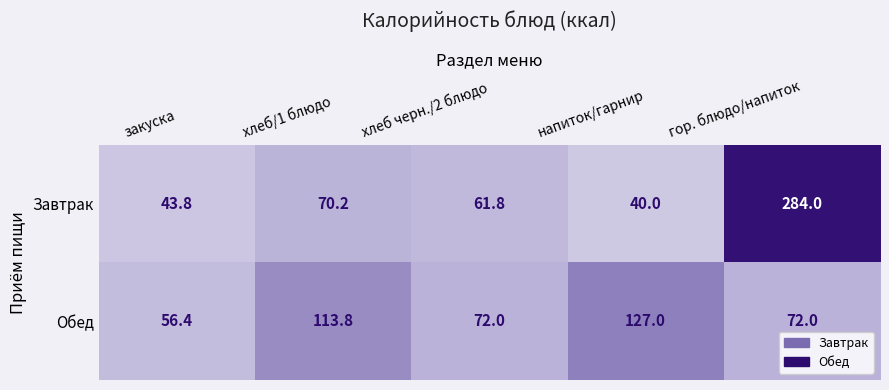

What is the sum of the Обед values at хлеб черн./2 блюдо and гор. блюдо/напиток?

144.0